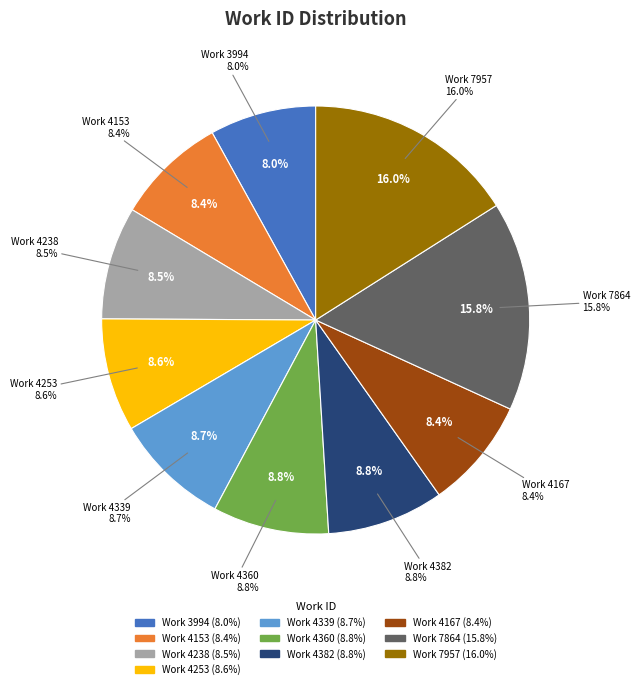

To the nearest percent, what is the difference between the Work 4153 and Work 7864 slice percentages?

7%